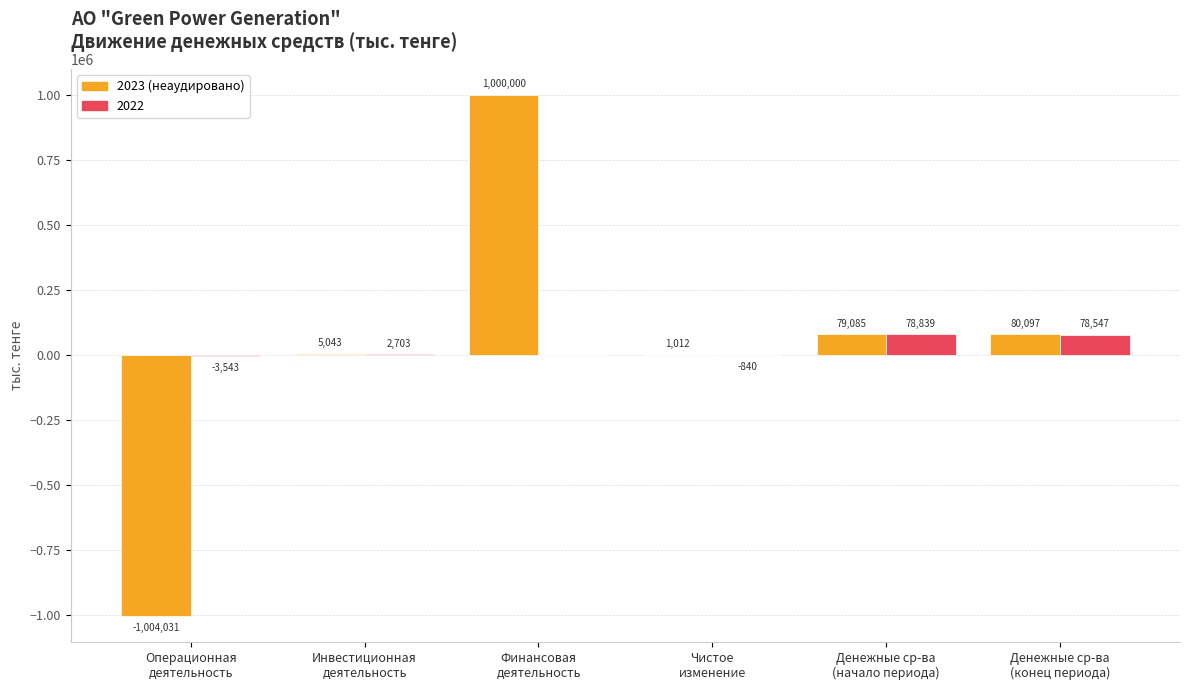

Count the number of data series in this chart.

2